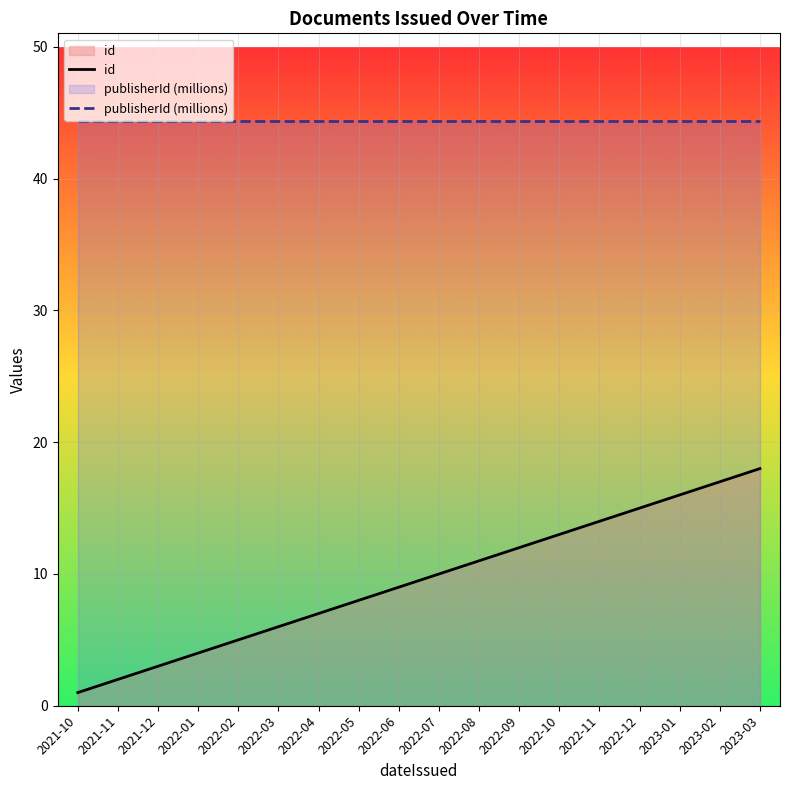

What is the smallest value displayed?

1.0